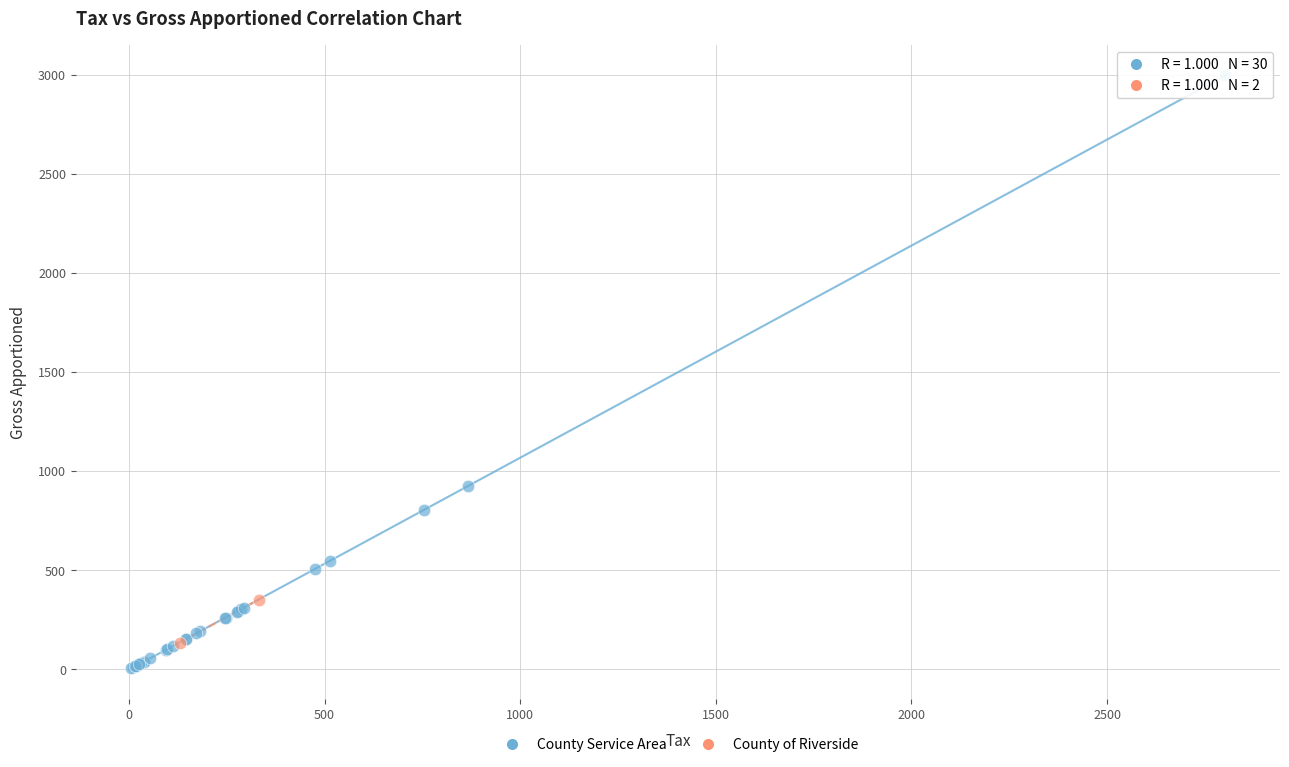

Which series contains the lowest Y value?

County Service Area